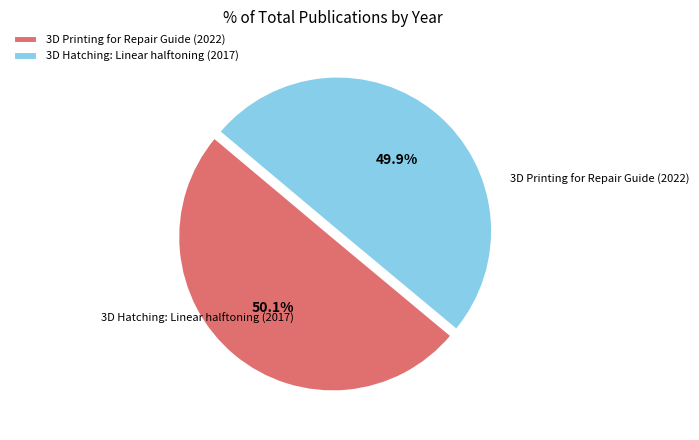

What is the change in value from 3D Printing for Repair Guide (2022) to 3D Hatching: Linear halftoning (2017)?

-5